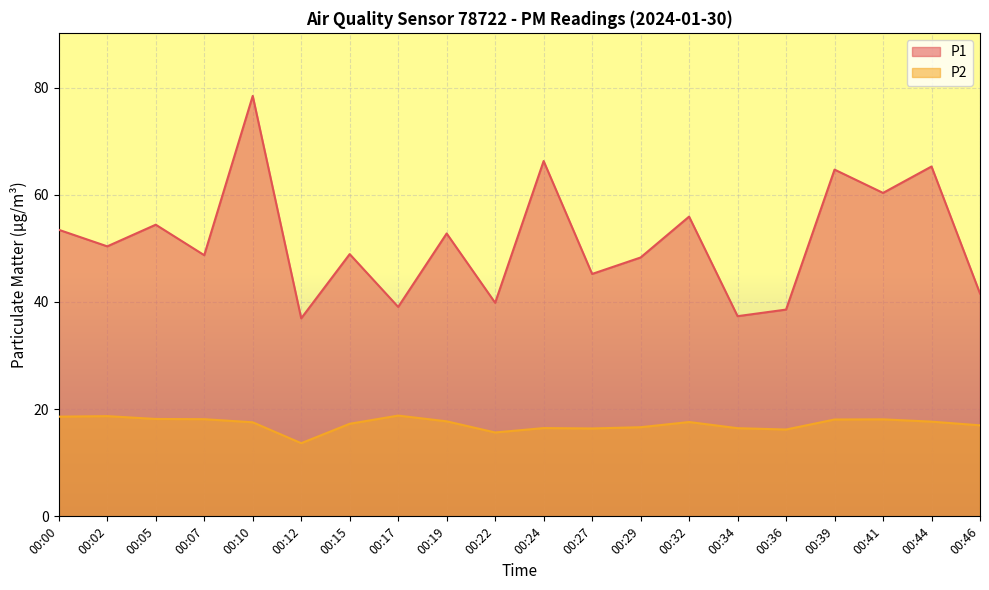

Reading right to left, transcribe all the data shown in this chart.

P1: 00:46=41.6	00:44=65.3	00:41=60.4	00:39=64.7	00:36=38.6	00:34=37.4	00:32=55.9	00:29=48.3	00:27=45.2	00:24=66.3	00:22=39.9	00:19=52.8	00:17=39.1	00:15=48.9	00:12=37.0	00:10=78.5	00:07=48.7	00:05=54.4	00:02=50.4	00:00=53.5
P2: 00:46=17.0	00:44=17.7	00:41=18.1	00:39=18.1	00:36=16.2	00:34=16.4	00:32=17.6	00:29=16.6	00:27=16.4	00:24=16.5	00:22=15.7	00:19=17.7	00:17=18.8	00:15=17.3	00:12=13.7	00:10=17.6	00:07=18.1	00:05=18.2	00:02=18.7	00:00=18.6